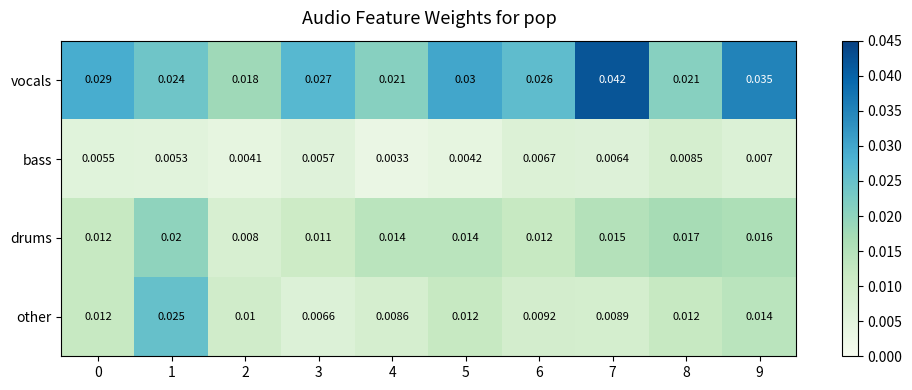

Is the value of vocals at 4 greater than the value of bass at 6?

Yes